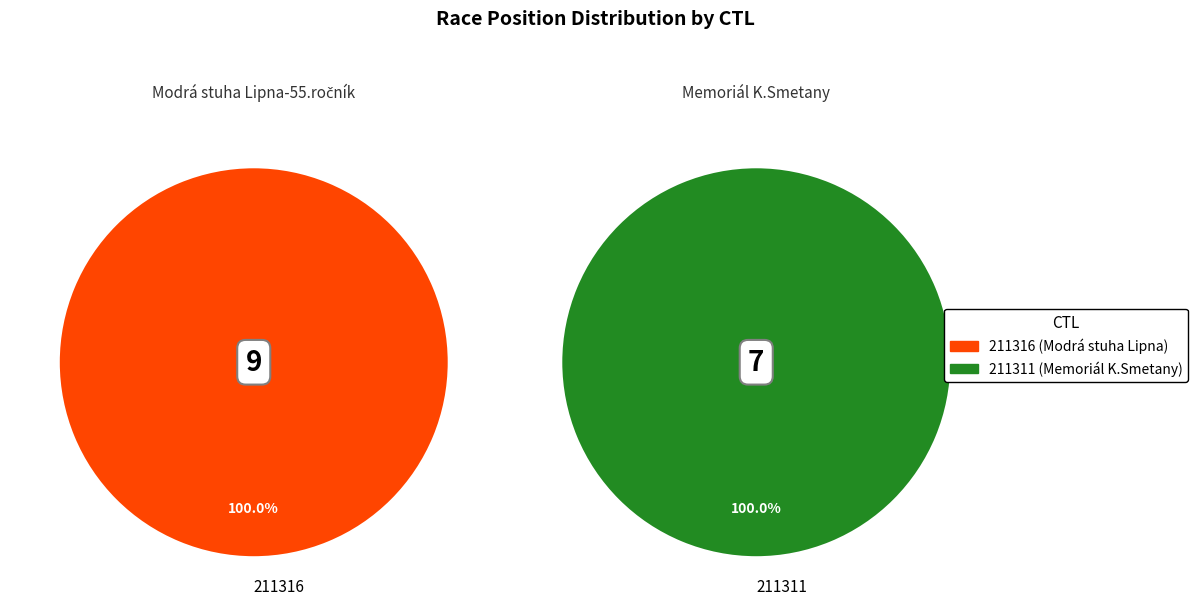

To the nearest percent, what is the average slice percentage?

50%